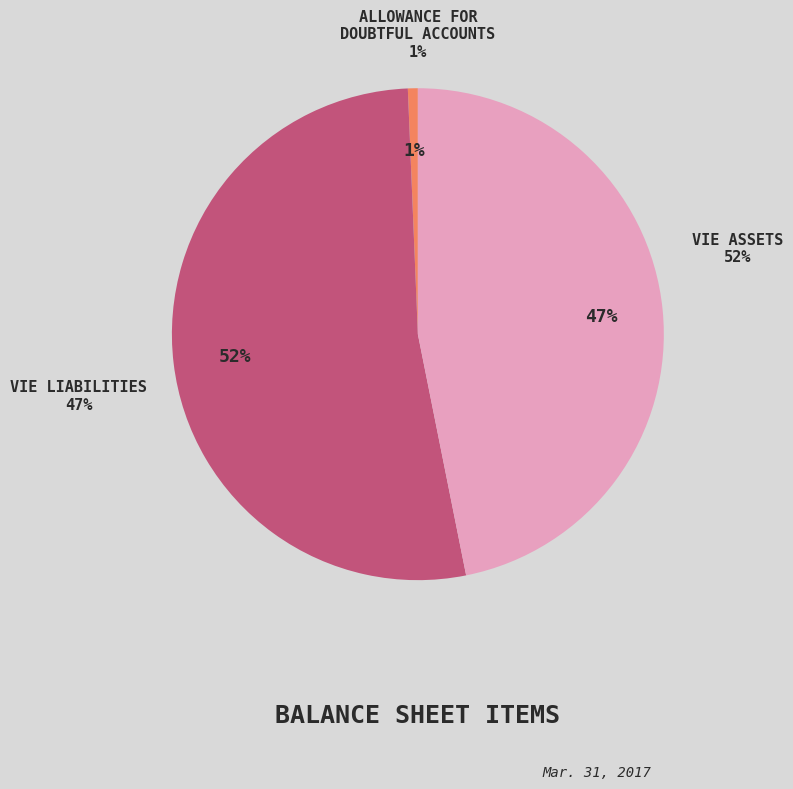

Is it true that Variable interest entities - liabilities is 47% of the pie?

True